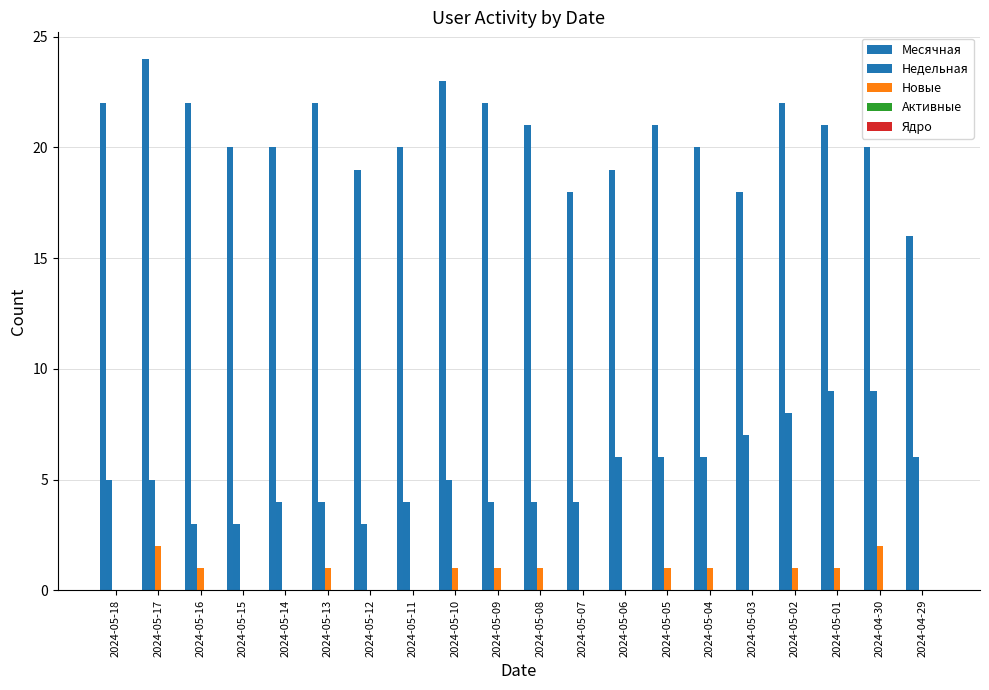

What is the label of the 18th bar from the left?

2024-05-01